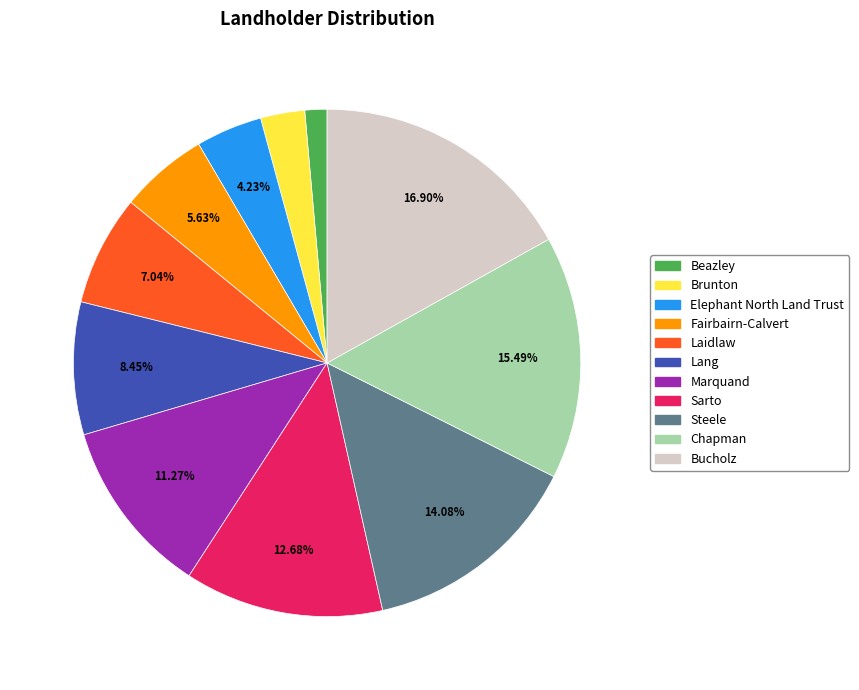

To the nearest percent, what is the difference between the Bucholz and Sarto slice percentages?

4%